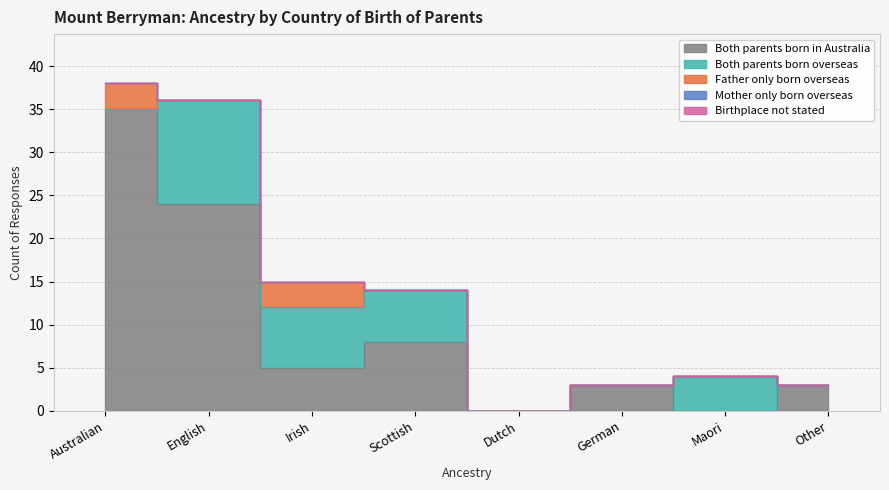

True or false: Birthplace not stated and Mother only born overseas cross at least once.

False